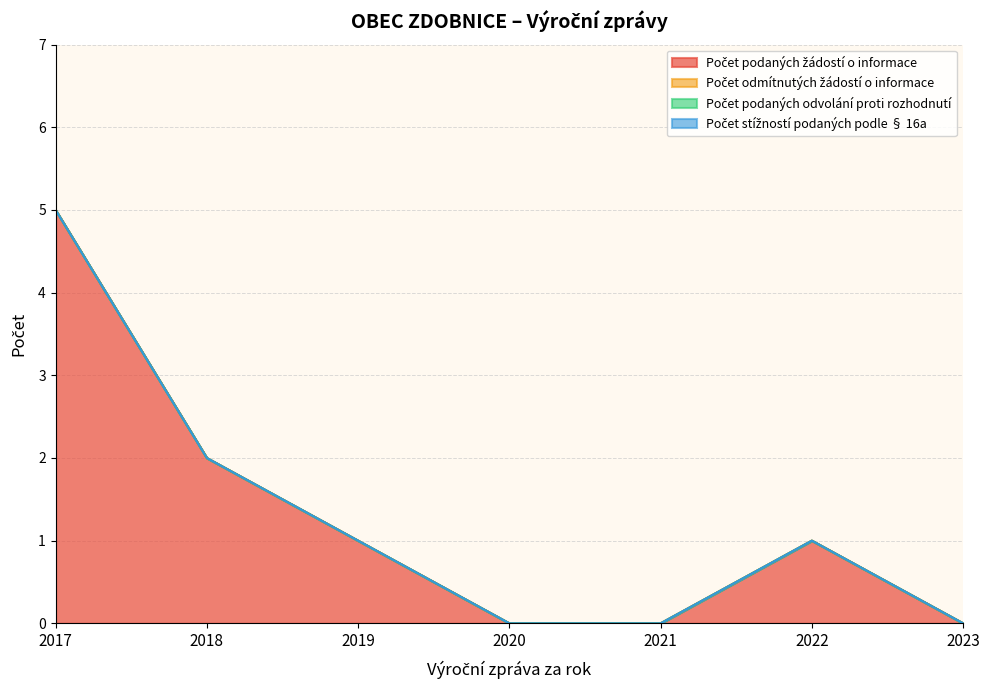

Does the chart display data point markers on the line(s)?

No